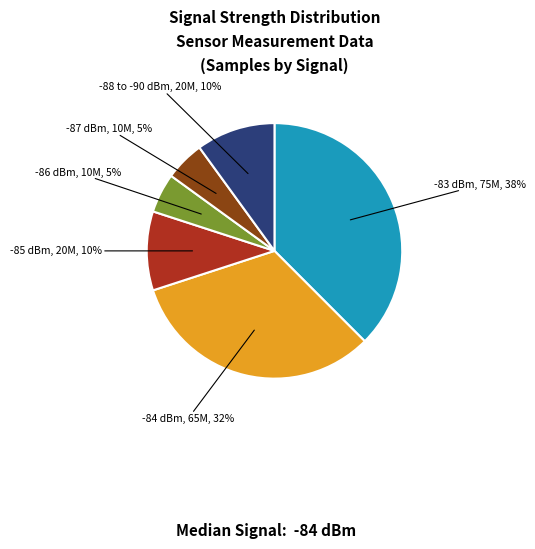

To the nearest percent, what is the difference between the largest and smallest slice percentages?

33%